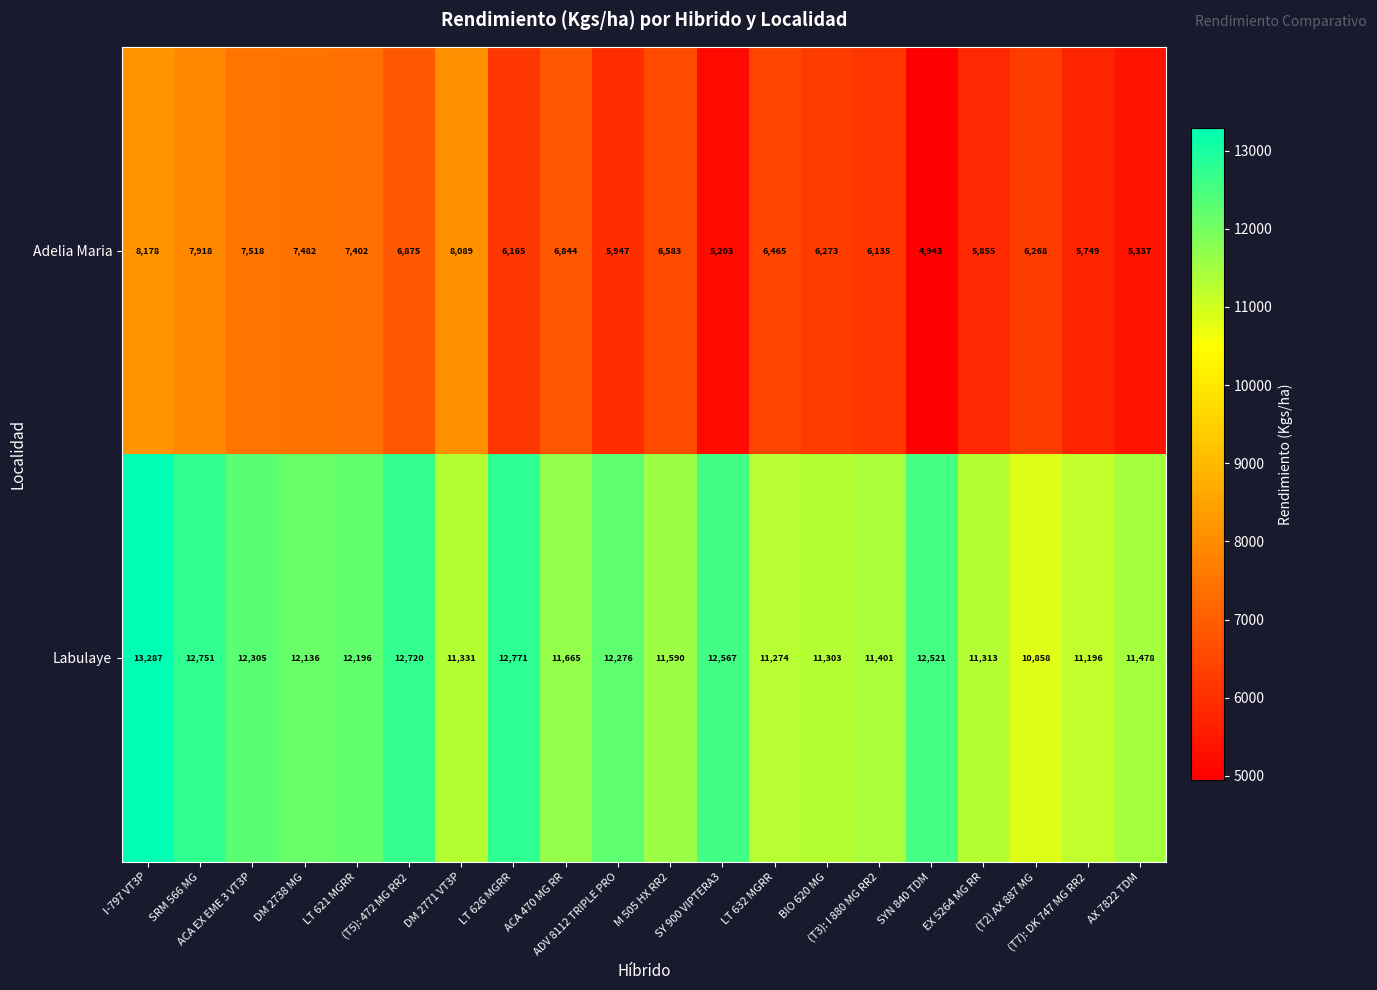

At which category is the sum across all series the highest?

I-797 VT3P